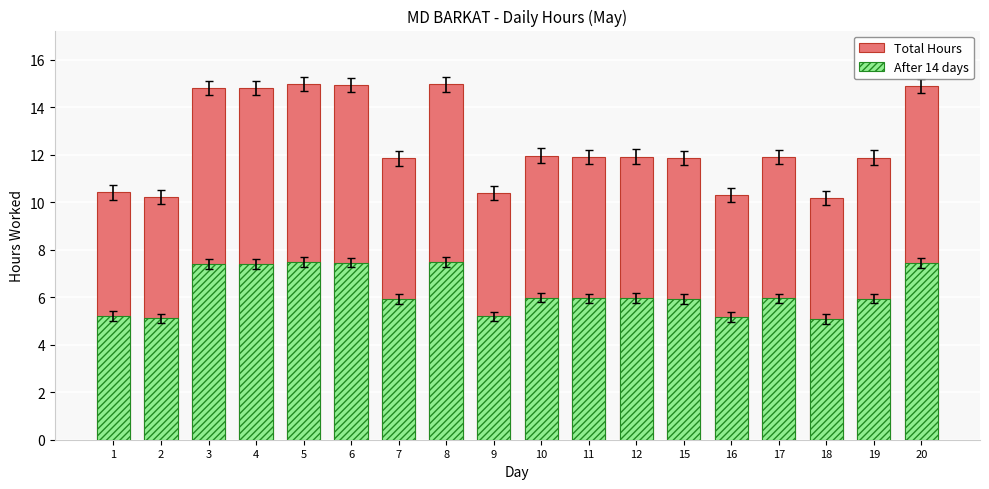

Reading right to left, what are all the values shown in this chart?

Total Hours: 20=14.9	19=11.9	18=10.2	17=11.9	16=10.3	15=11.9	12=11.9	11=11.9	10=12.0	9=10.4	8=15.0	7=11.8	6=14.9	5=15.0	4=14.8	3=14.8	2=10.2	1=10.4
After 14 days: 20=7.5	19=5.9	18=5.1	17=6.0	16=5.2	15=5.9	12=6.0	11=6.0	10=6.0	9=5.2	8=7.5	7=5.9	6=7.5	5=7.5	4=7.4	3=7.4	2=5.1	1=5.2